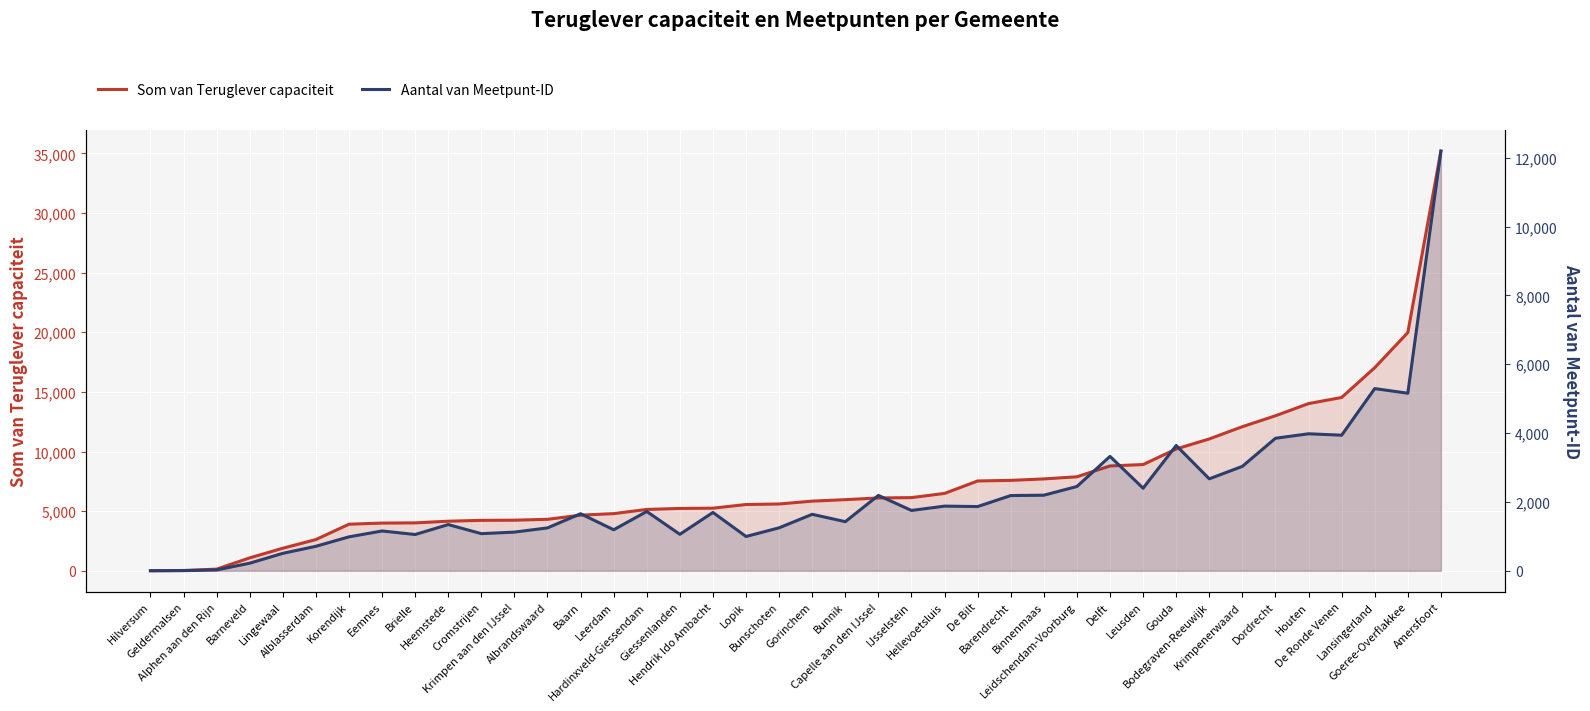

Rank the categories by Som van Teruglever capaciteit value from lowest to highest.

Hilversum, Geldermalsen, Alphen aan den Rijn, Barneveld, Lingewaal, Alblasserdam, Korendijk, Eemnes, Brielle, Heemstede, Cromstrijen, Krimpen aan den IJssel, Albrandswaard, Baarn, Leerdam, Hardinxveld-Giessendam, Giessenlanden, Hendrik Ido Ambacht, Lopik, Bunschoten, Gorinchem, Bunnik, Capelle aan den IJssel, IJsselstein, Hellevoetsluis, De Bilt, Barendrecht, Binnenmaas, Leidschendam-Voorburg, Delft, Leusden, Gouda, Bodegraven-Reeuwijk, Krimpenerwaard, Dordrecht, Houten, De Ronde Venen, Lansingerland, Goeree-Overflakkee, Amersfoort